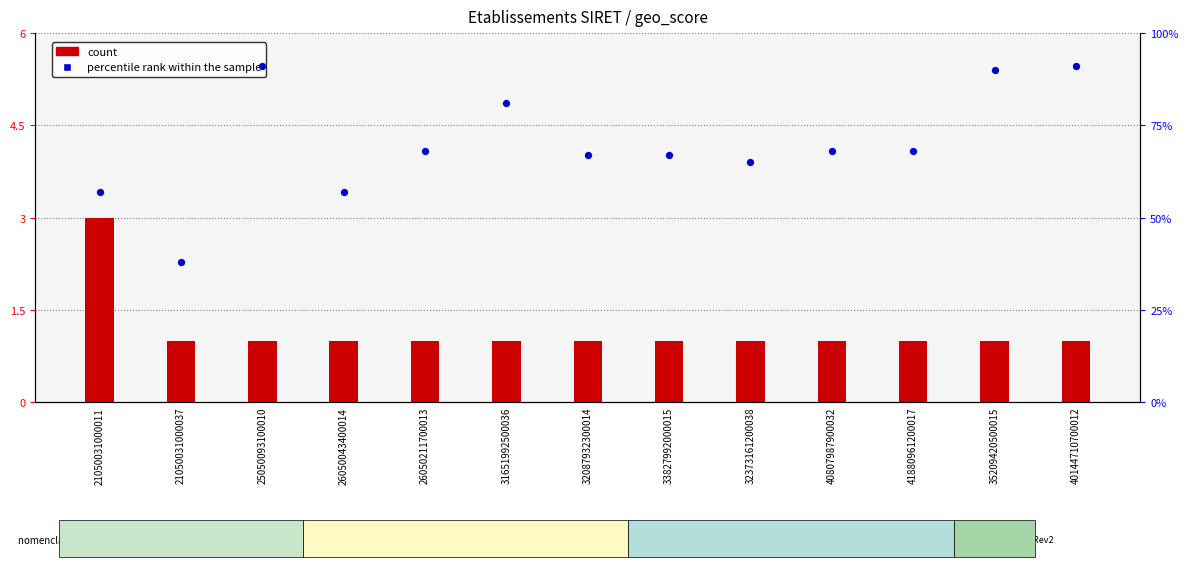

What are all the series names shown in the legend?

count, percentile rank within the sample